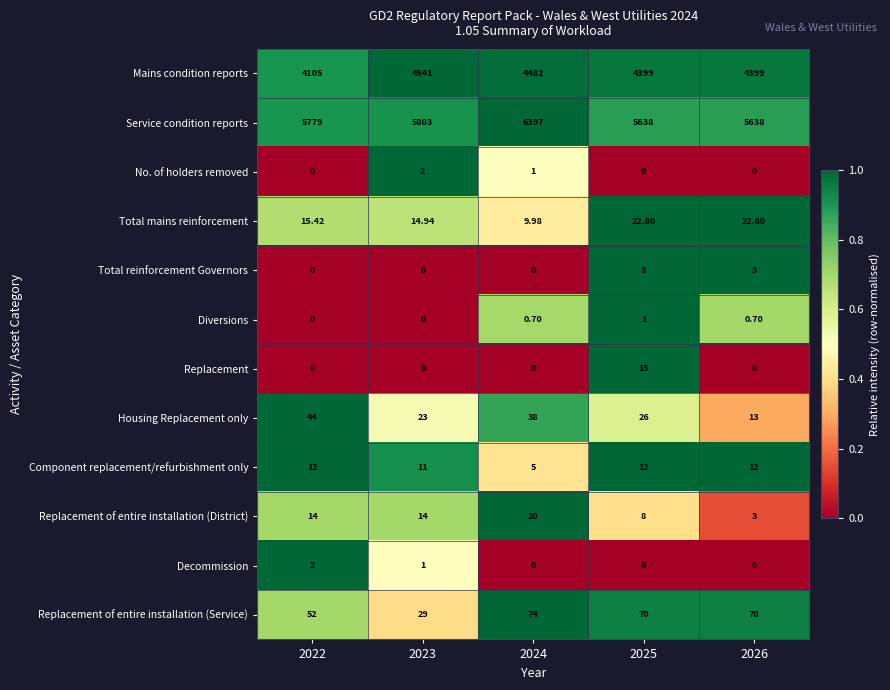

Which series has the largest total across all categories?

Service condition reports